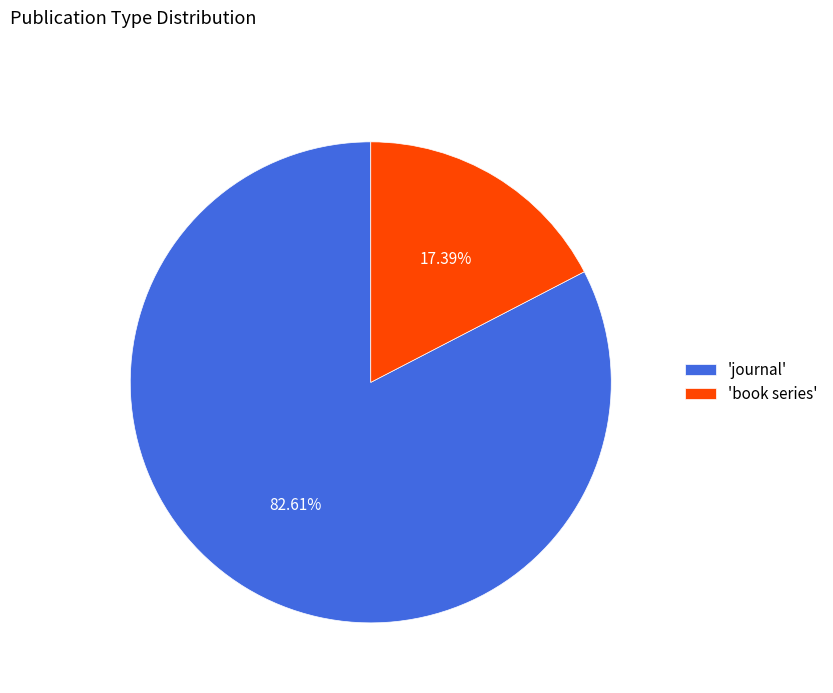

Count the number of slices in the pie.

2